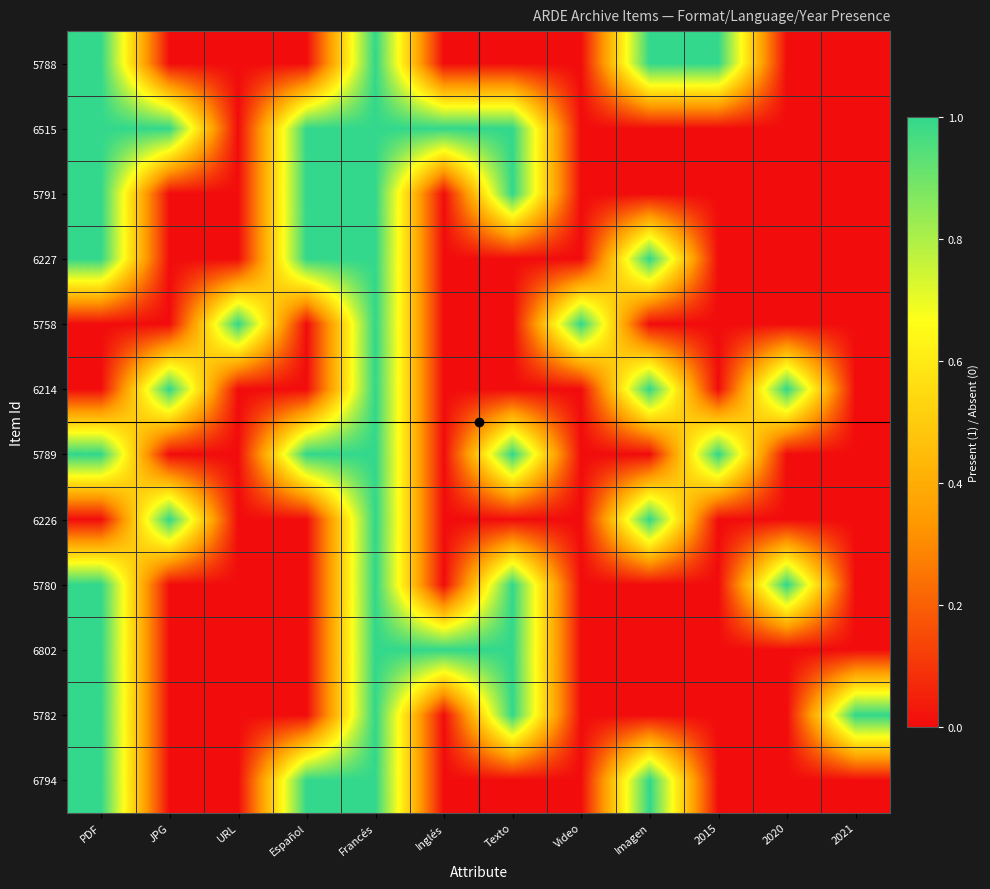

At which category is the sum across all series the highest?

Francés